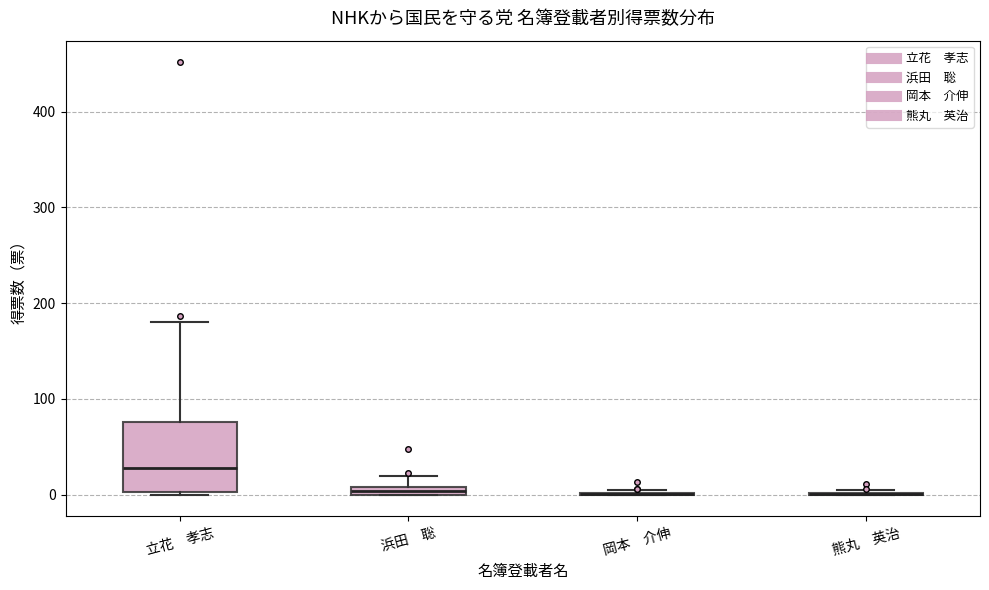

Comparing the boxes themselves (not the whiskers), which one is the tallest?

立花 孝志